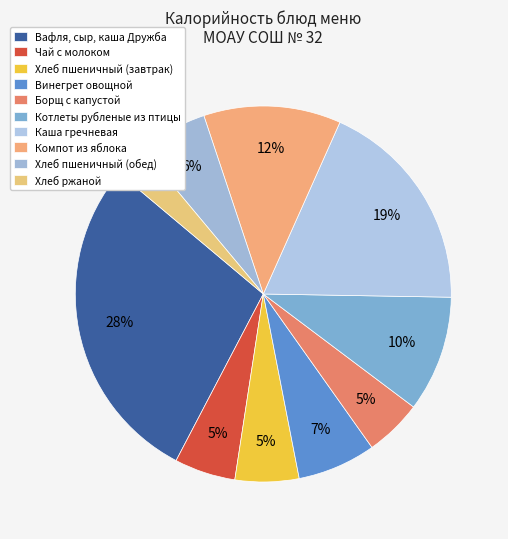

How many segments does this pie chart have?

10